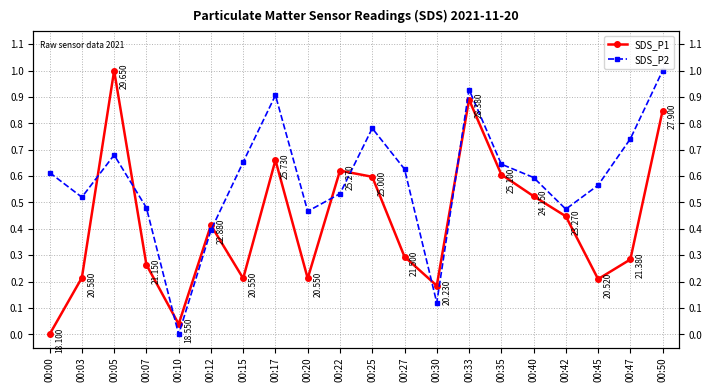

Between 00:47 and 00:25, which is larger?

00:25